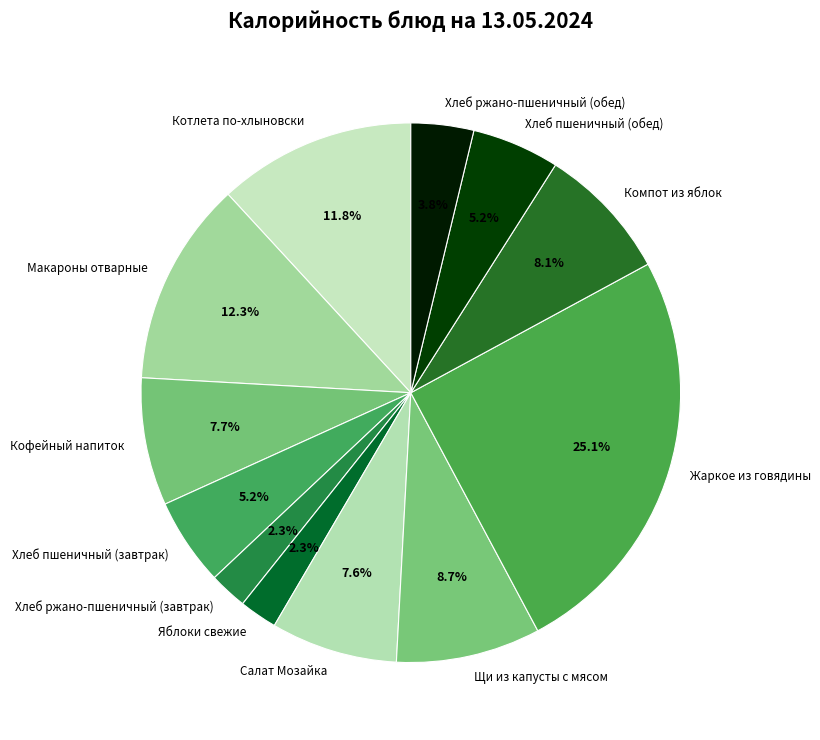

Combined, what portion of the pie is Котлета по-хлыновски and Компот из яблок?

19.9%